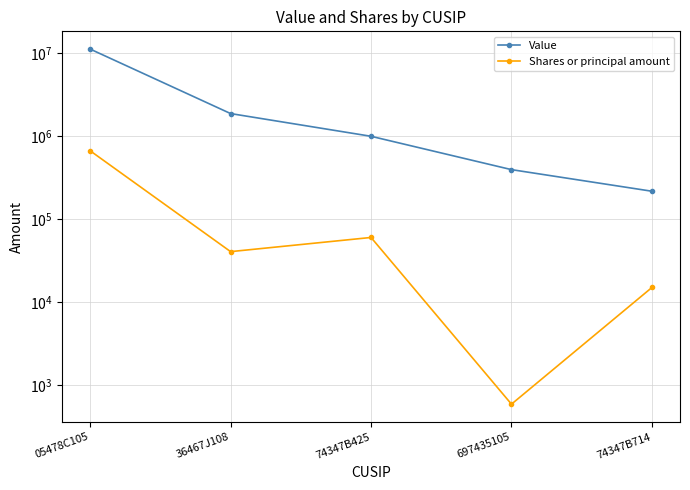

Is it true that Value equals 1858000 at 36467J108?

True